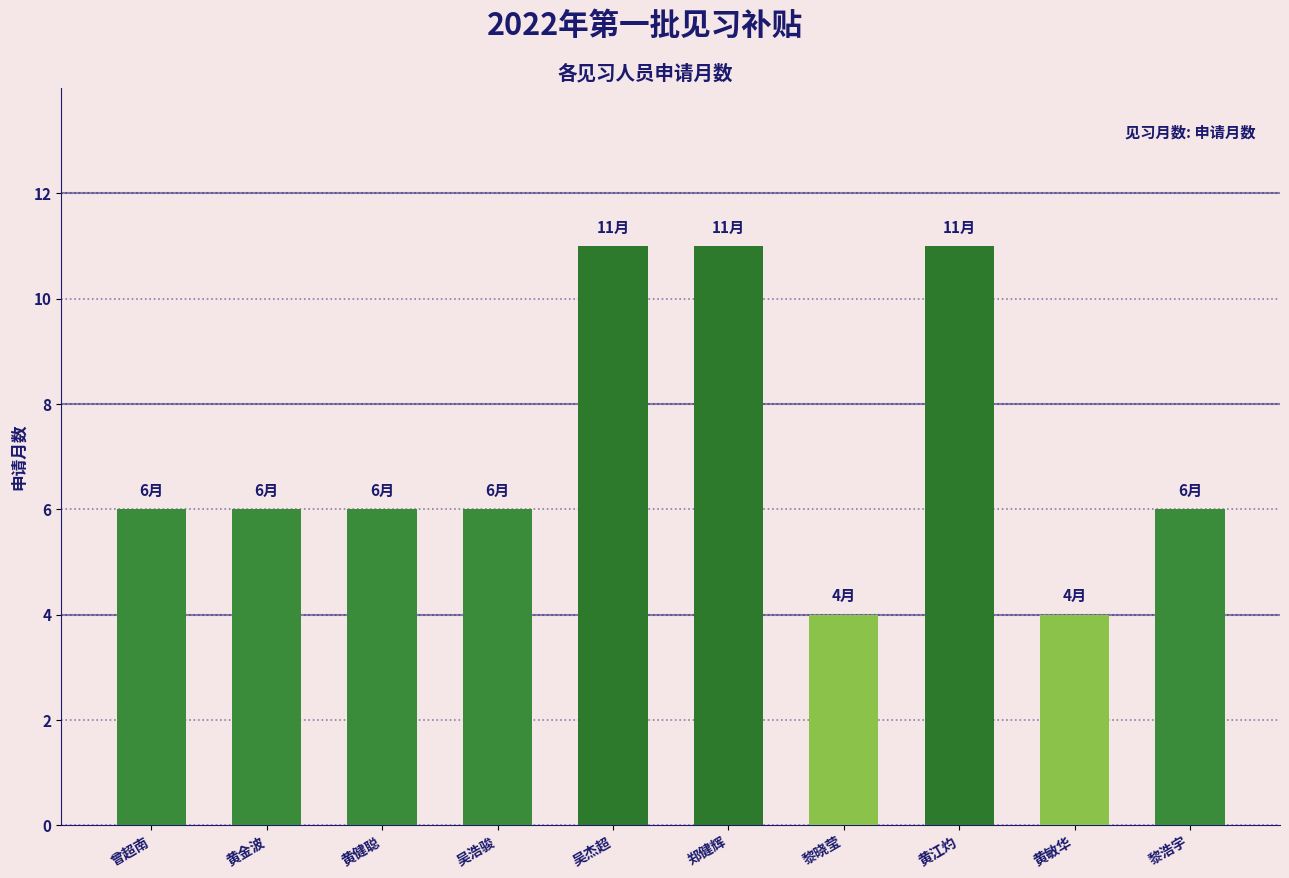

What is the approximate value at 黄江灼?

11